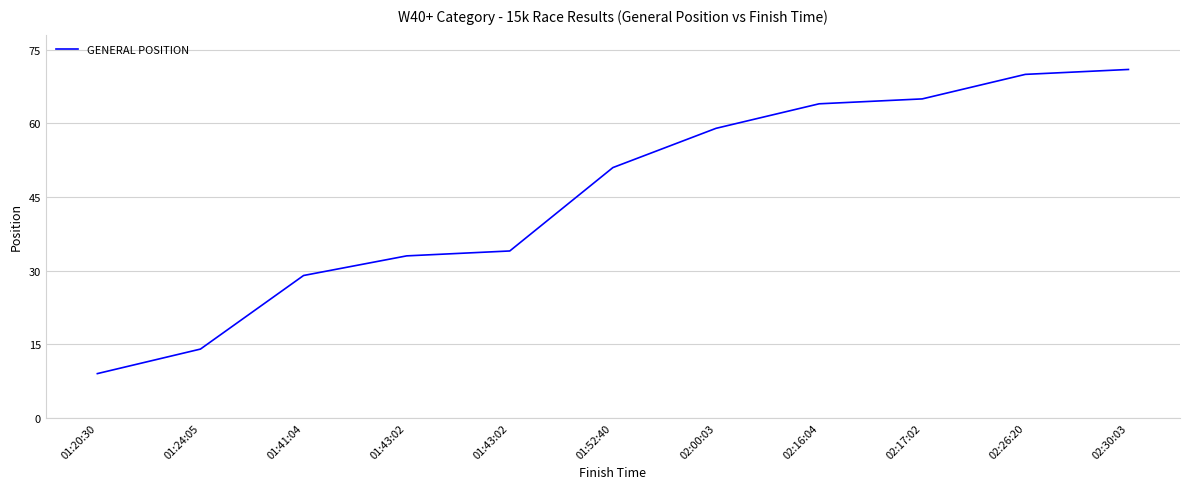

What is the label of the 4th point from the left?

01:43:02